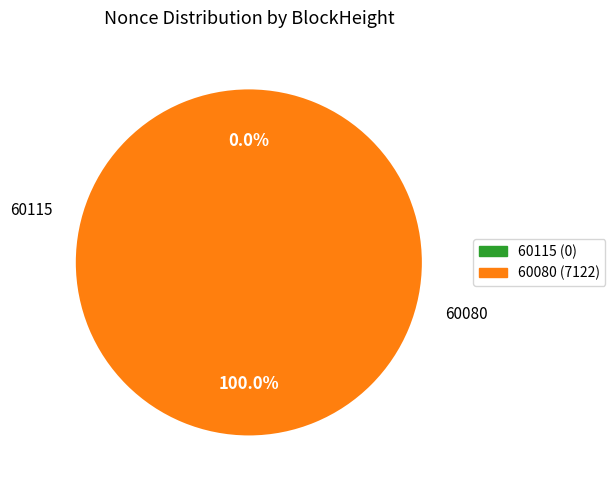

To the nearest percent, what is the difference between the largest and smallest slice percentages?

100%